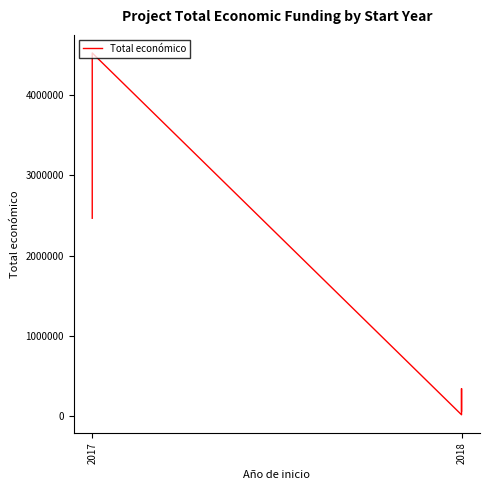

True or false: the data shows 26182 at 2018.

False